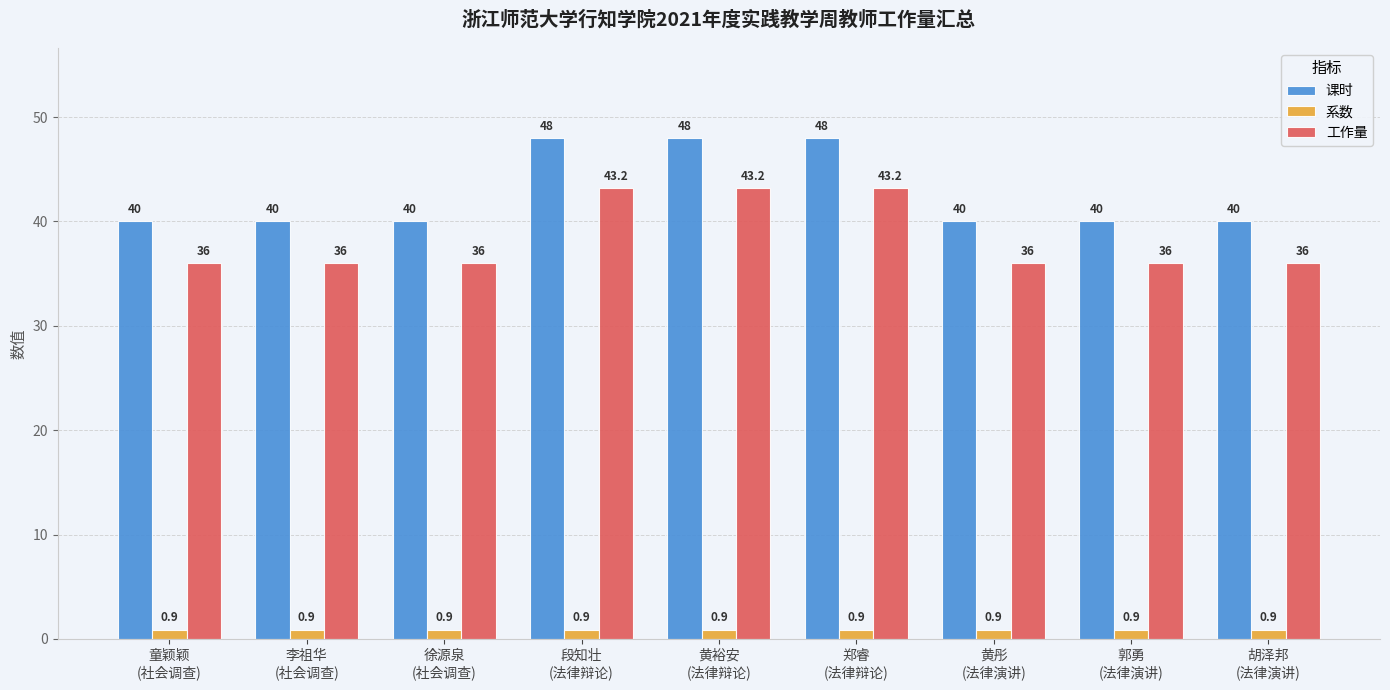

What is the approximate value of 工作量 at 段知壮
(法律辩论)?

43.2